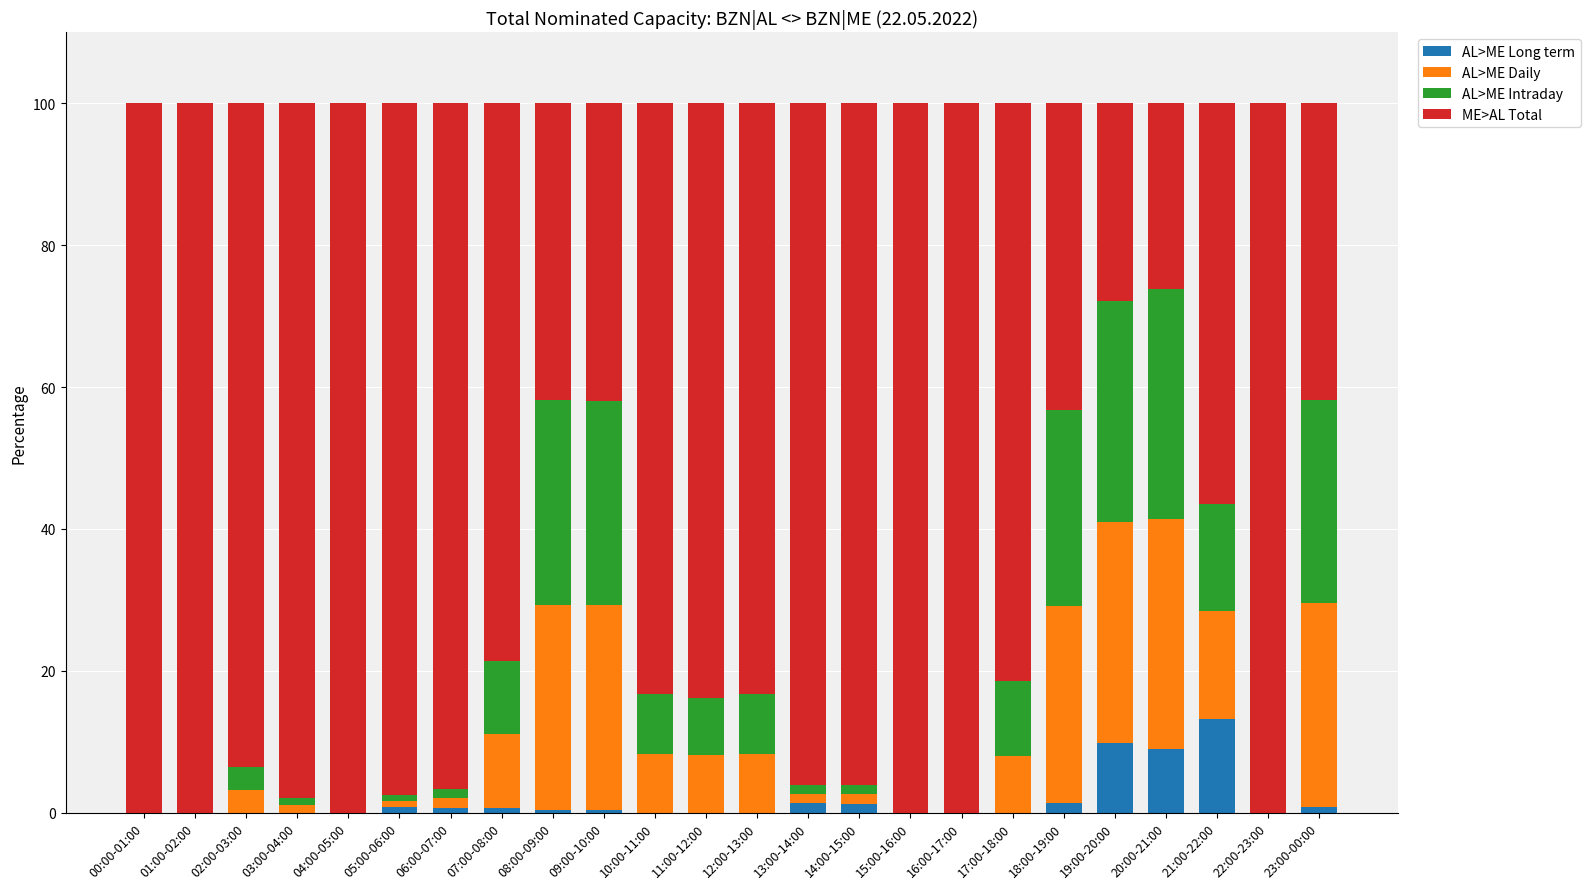

The AL>ME Long term series shows 4.7 at 22:00-23:00. True or false?

False